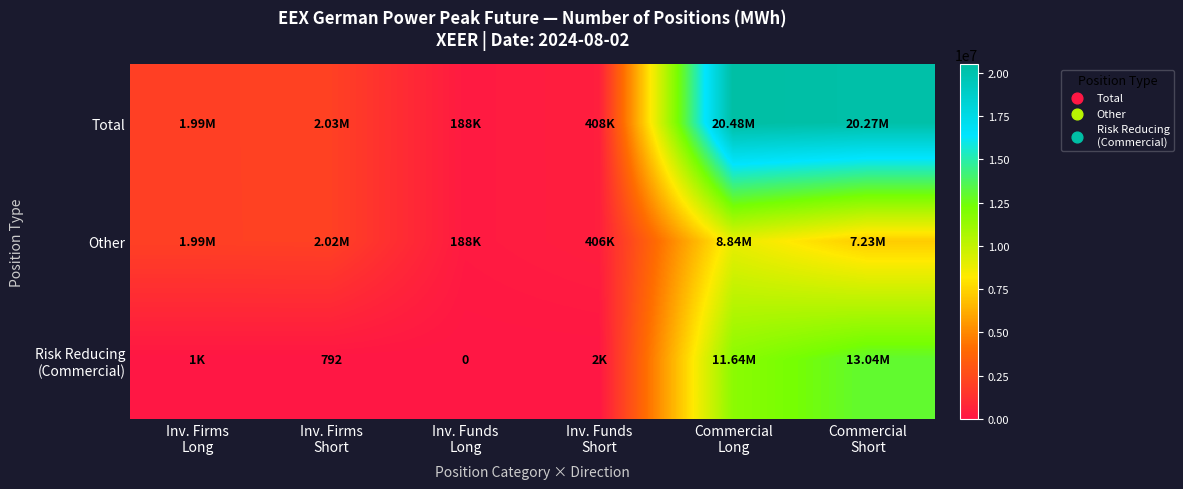

At which label does Total first exceed 2025456?

Commercial Long